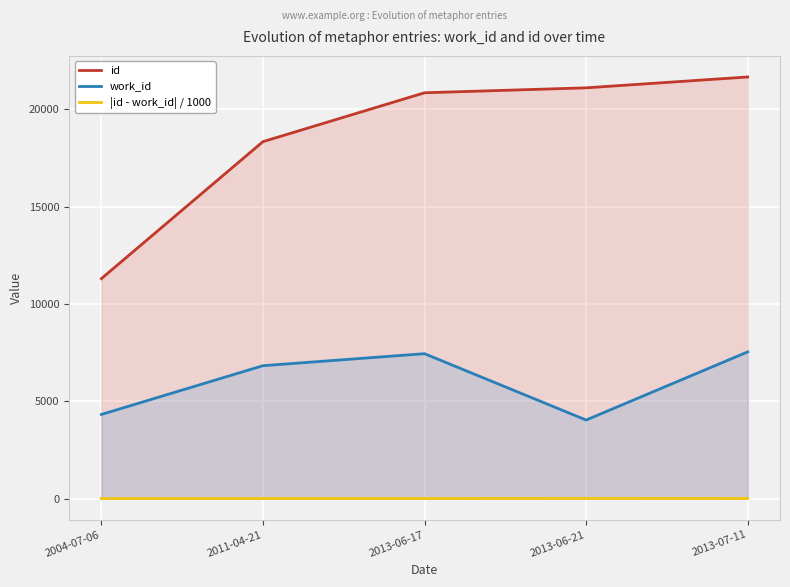

What is the label of the 1st point from the right?

2013-07-11